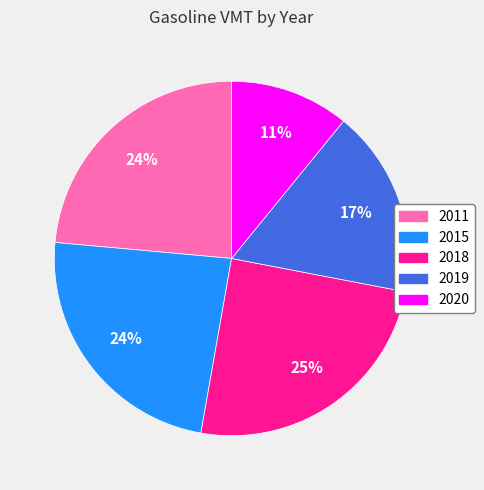

How many segments does this pie chart have?

5